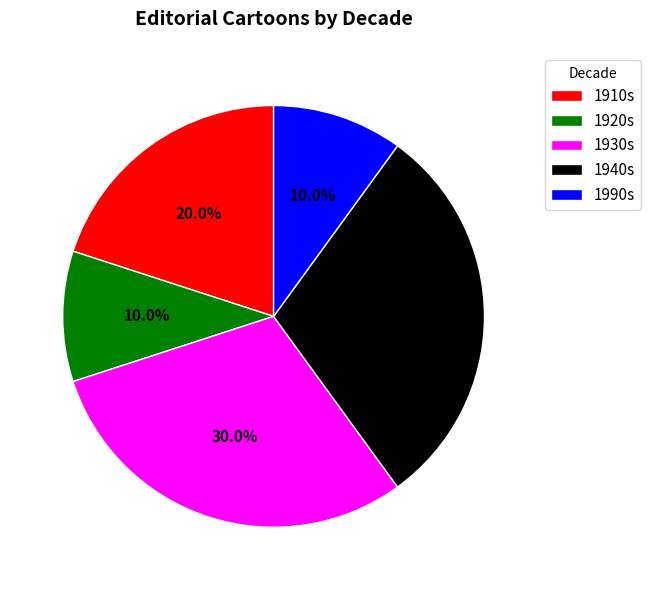

What percentage do 1930s and 1990s together represent?

40.0%